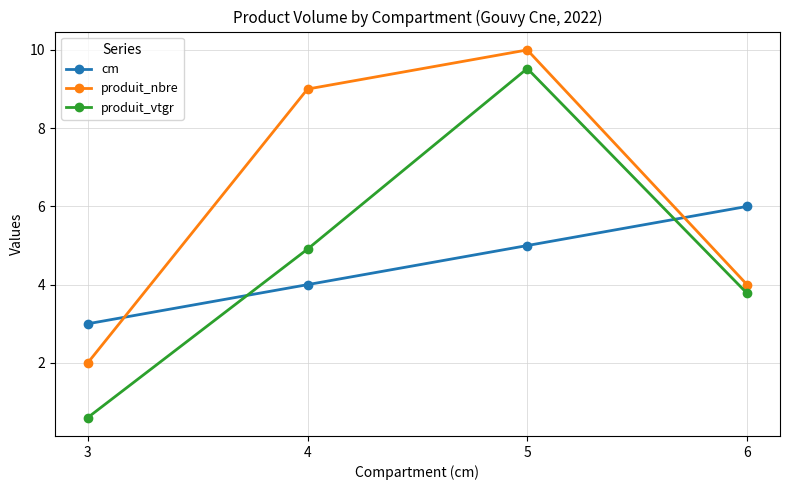

Reading left to right, what are all the values shown in this chart?

cm: 3=3.0	4=4.0	5=5.0	6=6.0
produit_nbre: 3=2.0	4=9.0	5=10.0	6=4.0
produit_vtgr: 3=0.6	4=4.9	5=9.5	6=3.8